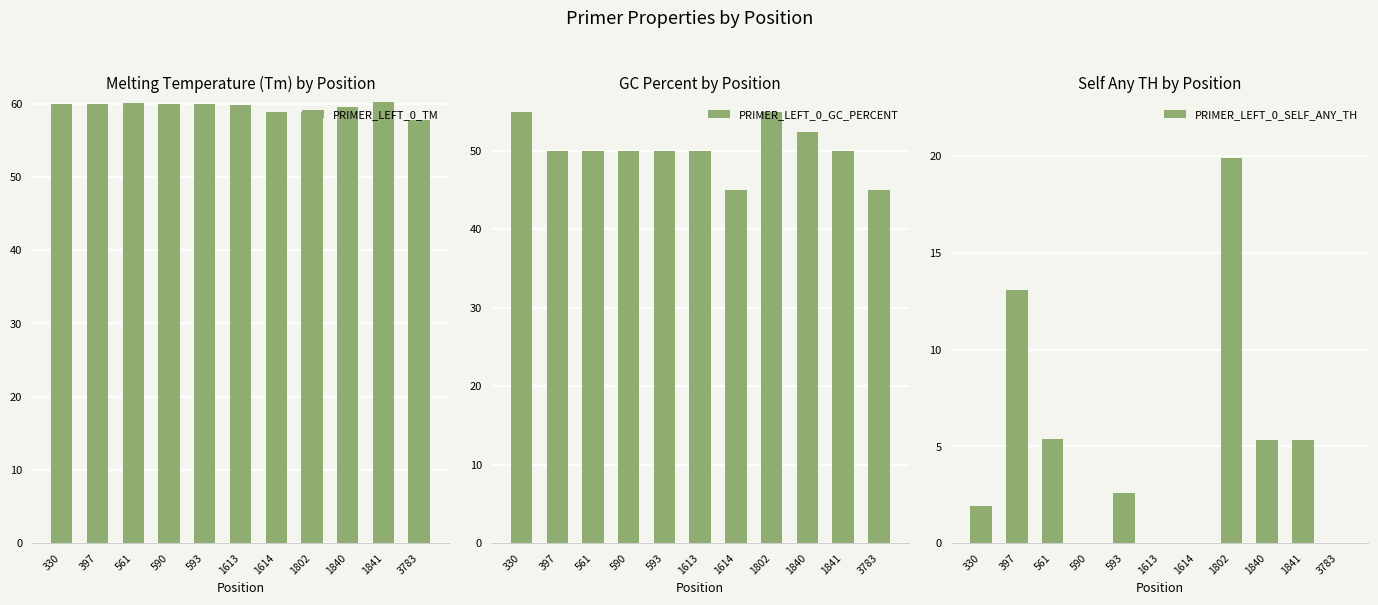

True or false: PRIMER_LEFT_0_TM has a value of 14.5 at 1802.

False